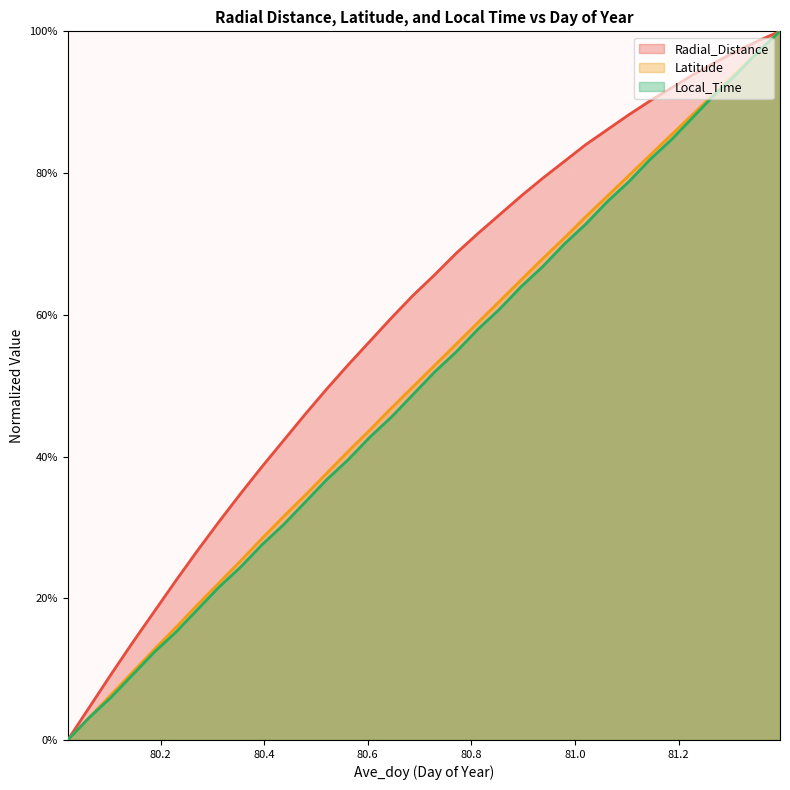

Which series has the largest range (max minus min)?

Radial_Distance